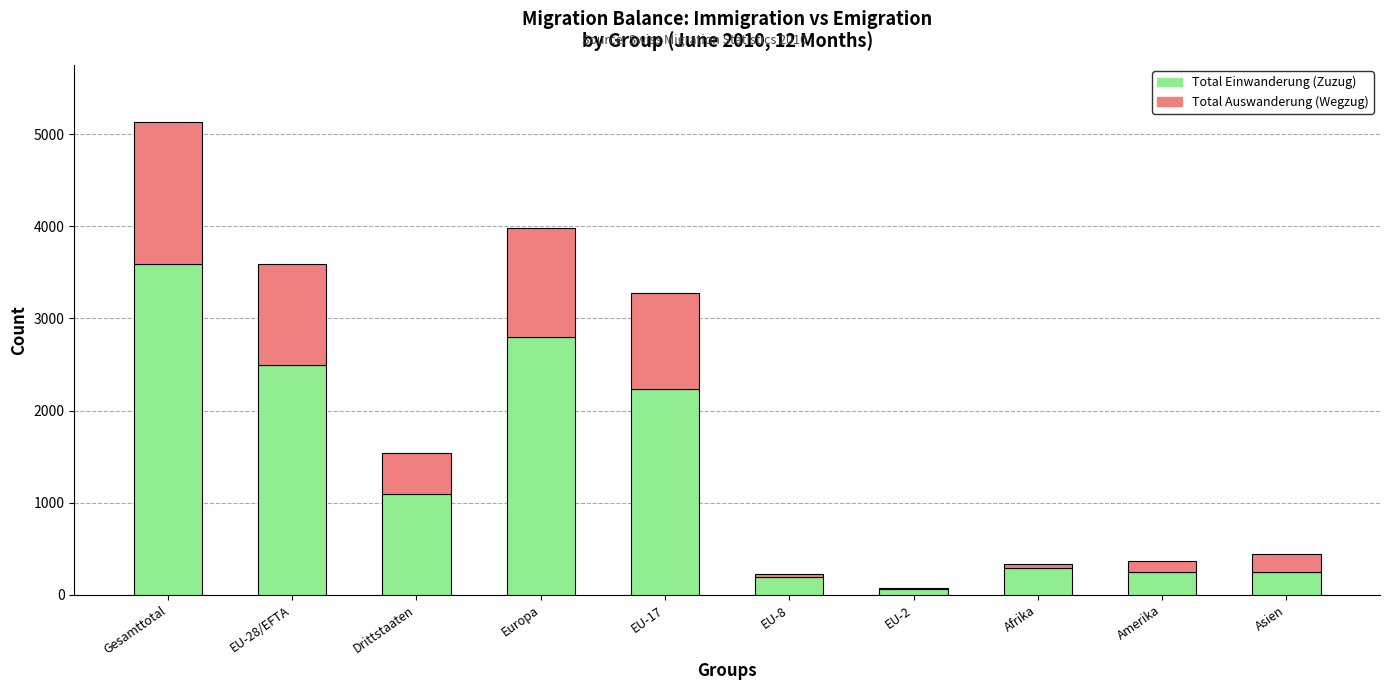

How many data points does each series have?

10